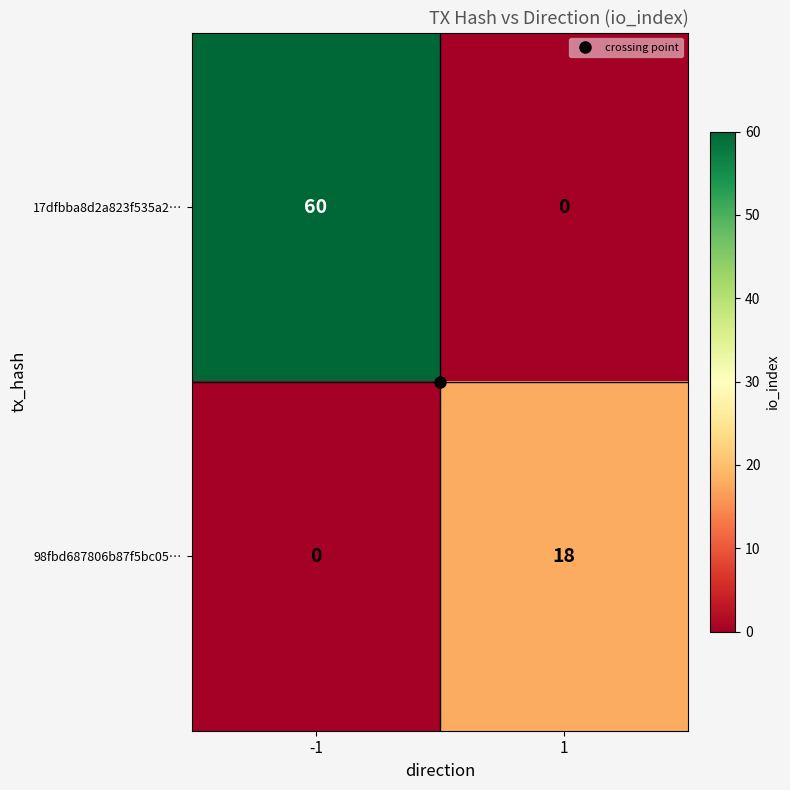

Which series has the widest spread of values?

17dfbba8d2a823f535a2…